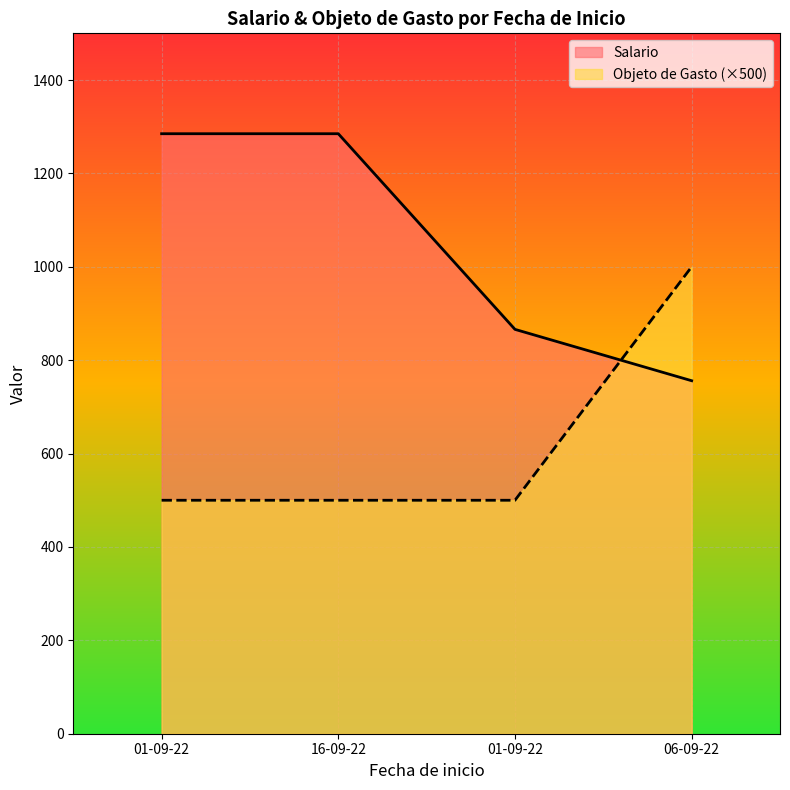

Reading right to left, list all the values displayed in this chart.

Salario: 756	866	1285	1285
Objeto de Gasto: 1000	500	500	500